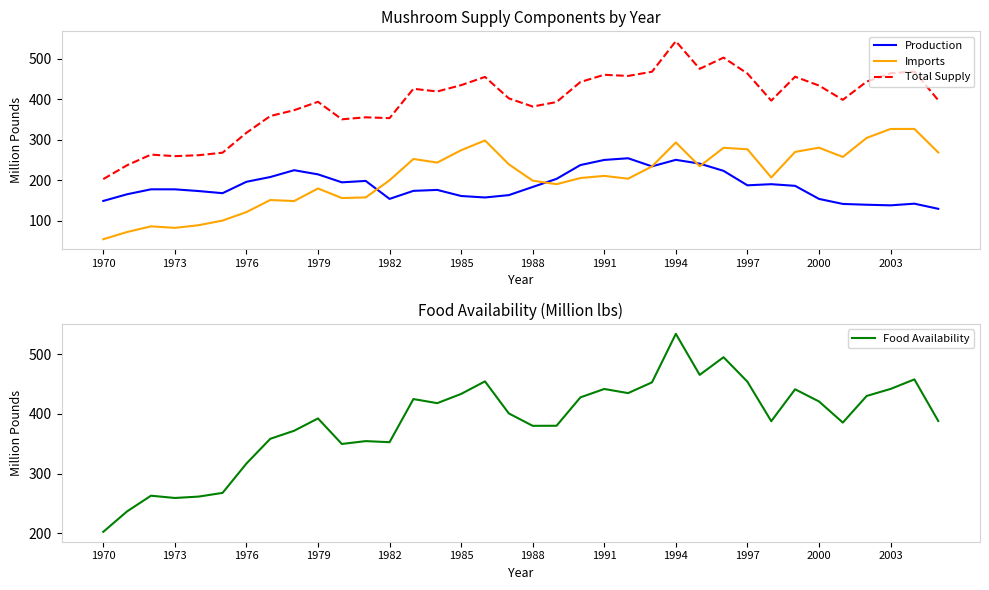

True or false: Production and Total Supply cross at least once.

False